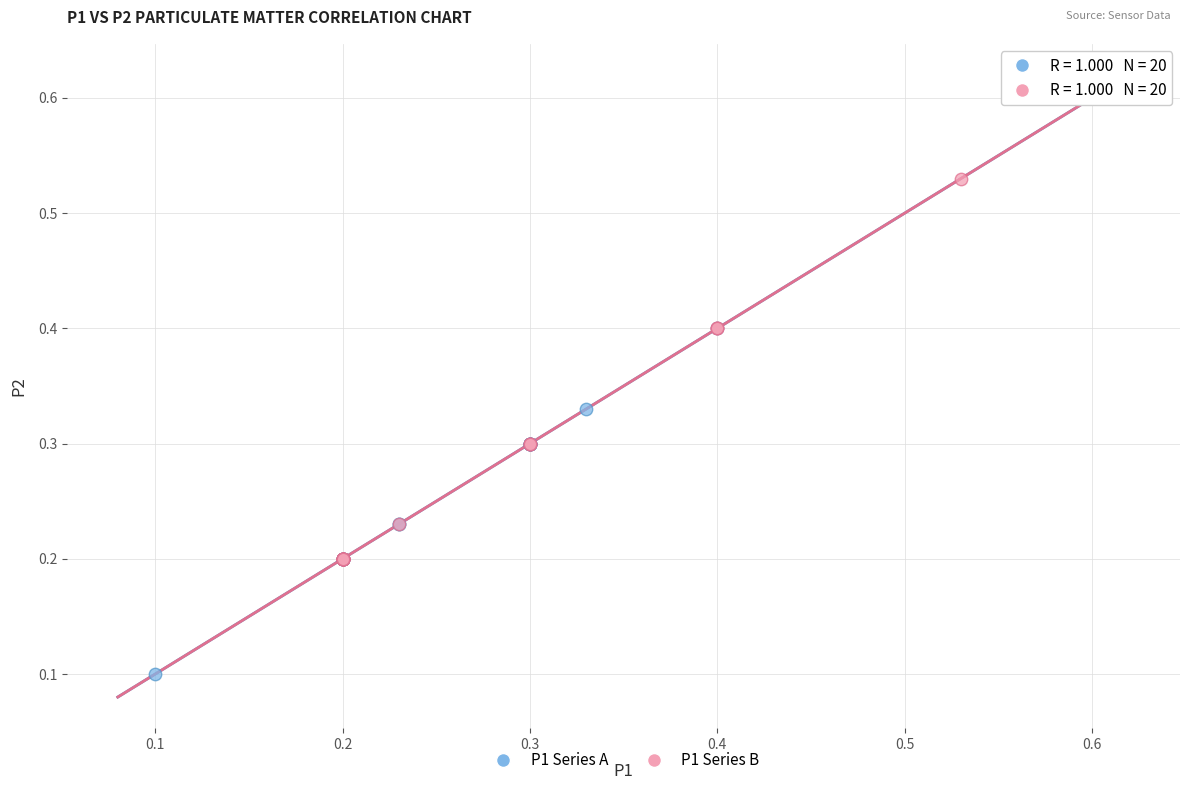

Which series has the largest Y range (max minus min)?

P1 Series A